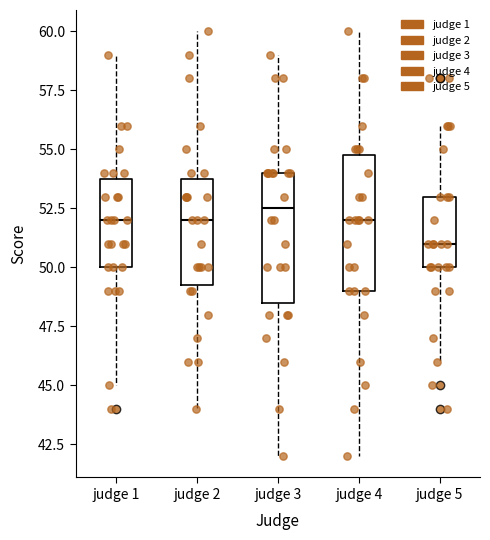

Which box's median line is the highest?

judge 3